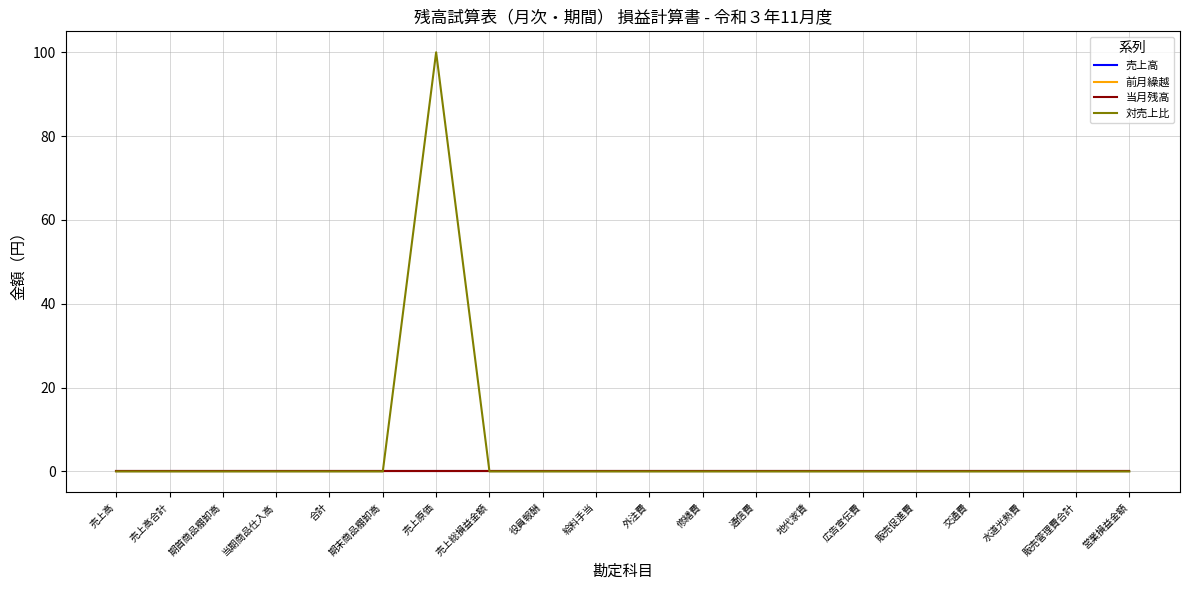

Reading left to right, transcribe all the data shown in this chart.

売上高: 売上高=0	売上高合計=0	期首商品棚卸高=0	当期商品仕入高=0	合計=0	期末商品棚卸高=0	売上原価=0	売上総損益金額=0	役員報酬=0	給料手当=0	外注費=0	修繕費=0	通信費=0	地代家賃=0	広告宣伝費=0	販売促進費=0	交通費=0	水道光熱費=0	販売管理費合計=0	営業損益金額=0
前月繰越: 売上高=0	売上高合計=0	期首商品棚卸高=0	当期商品仕入高=0	合計=0	期末商品棚卸高=0	売上原価=0	売上総損益金額=0	役員報酬=0	給料手当=0	外注費=0	修繕費=0	通信費=0	地代家賃=0	広告宣伝費=0	販売促進費=0	交通費=0	水道光熱費=0	販売管理費合計=0	営業損益金額=0
当月残高: 売上高=0	売上高合計=0	期首商品棚卸高=0	当期商品仕入高=0	合計=0	期末商品棚卸高=0	売上原価=0	売上総損益金額=0	役員報酬=0	給料手当=0	外注費=0	修繕費=0	通信費=0	地代家賃=0	広告宣伝費=0	販売促進費=0	交通費=0	水道光熱費=0	販売管理費合計=0	営業損益金額=0
対売上比: 売上高=0	売上高合計=0	期首商品棚卸高=0	当期商品仕入高=0	合計=0	期末商品棚卸高=0	売上原価=100	売上総損益金額=0	役員報酬=0	給料手当=0	外注費=0	修繕費=0	通信費=0	地代家賃=0	広告宣伝費=0	販売促進費=0	交通費=0	水道光熱費=0	販売管理費合計=0	営業損益金額=0